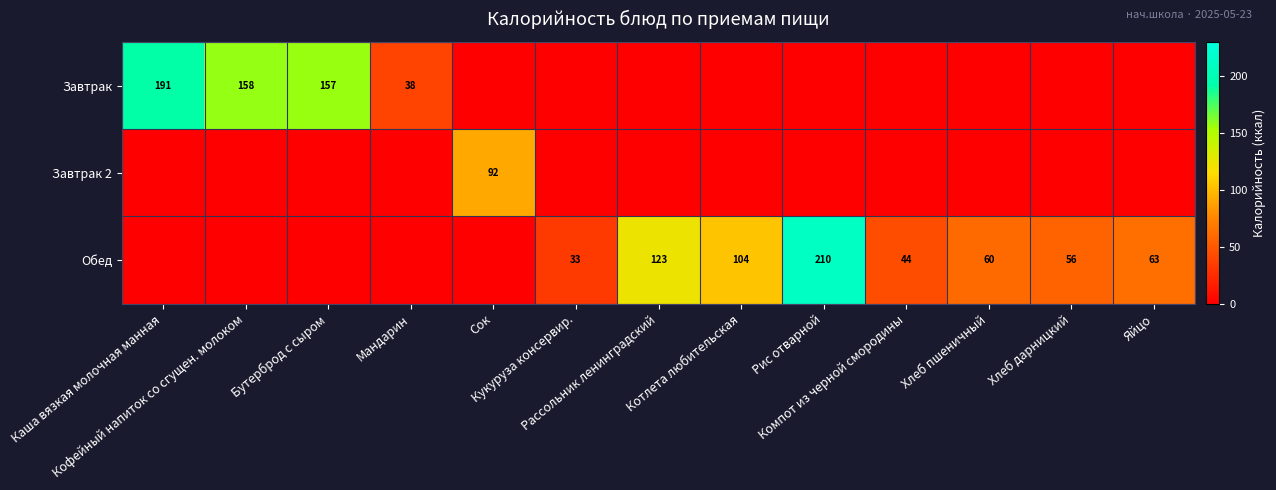

At which category is the sum across all series the highest?

Рис отварной